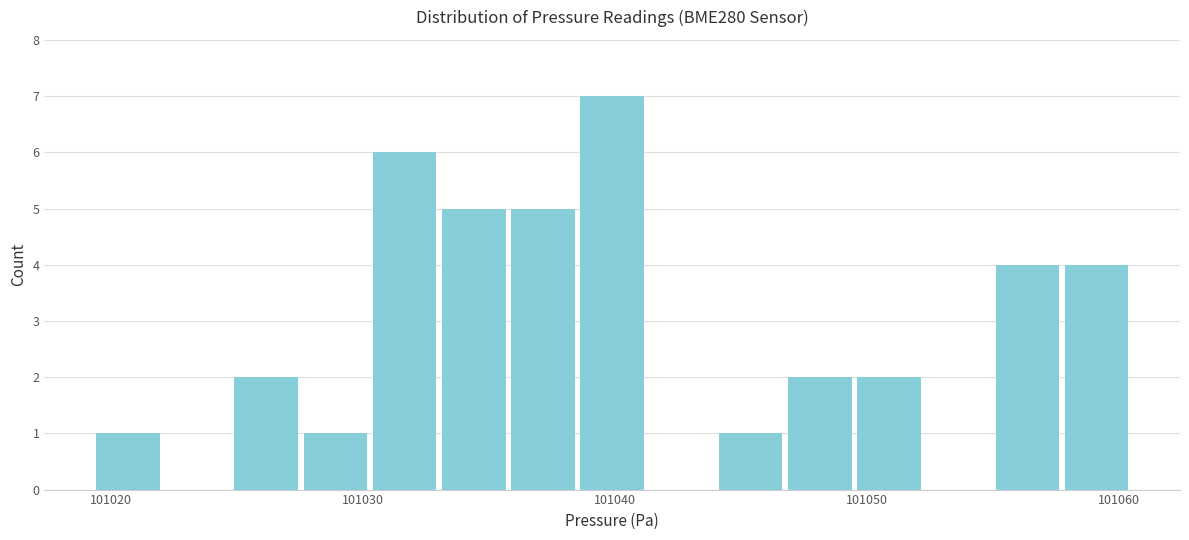

Around what value on the x-axis is the tallest bar? Give the approximate position of its centre, as read against the axis.

101040